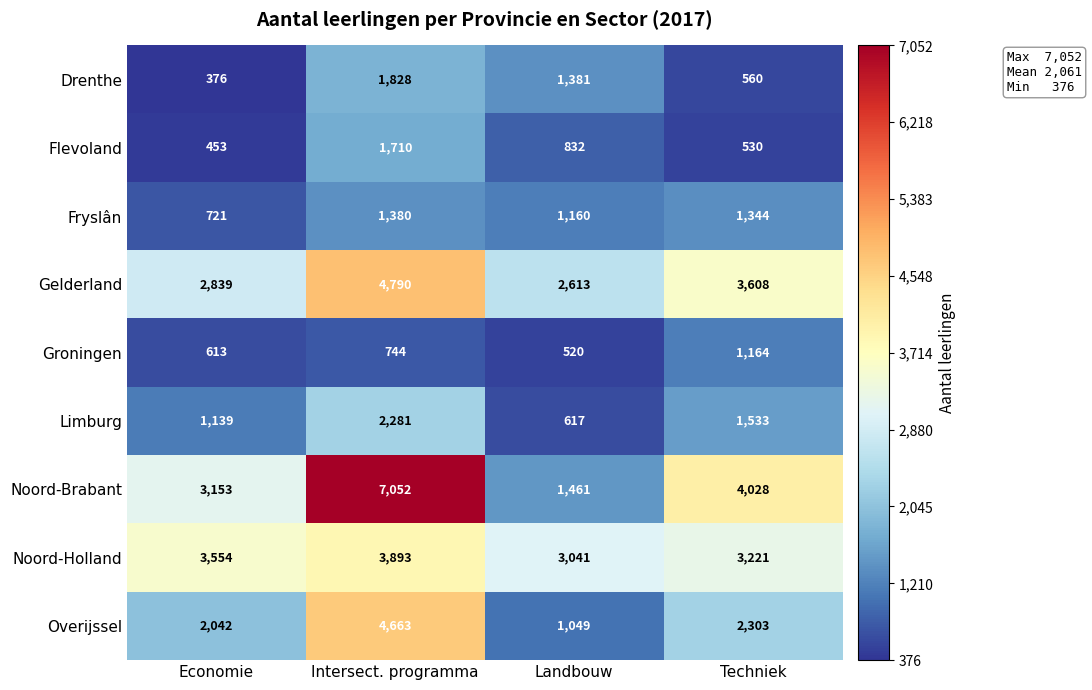

What is the greatest value displayed?

7052